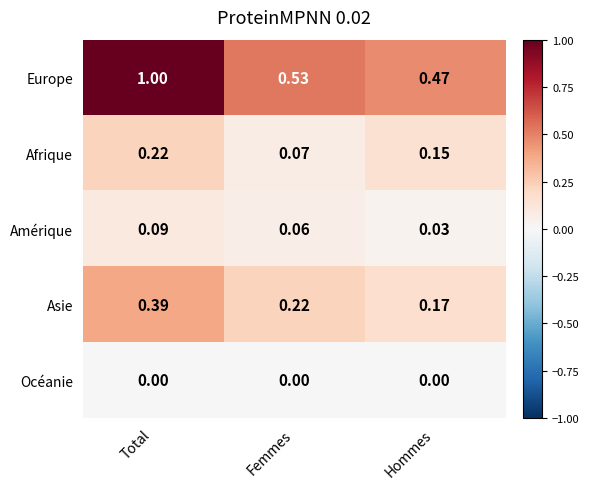

At which label is Afrique closest to 0?

Femmes